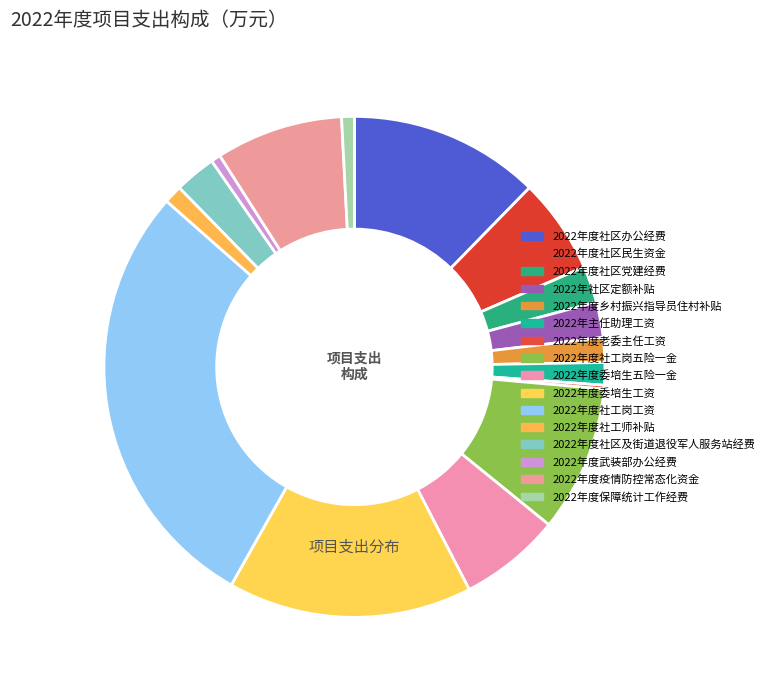

Combined, do 2022年度保障统计工作经费 and 2022年度委培生工资 account for over 50%?

No